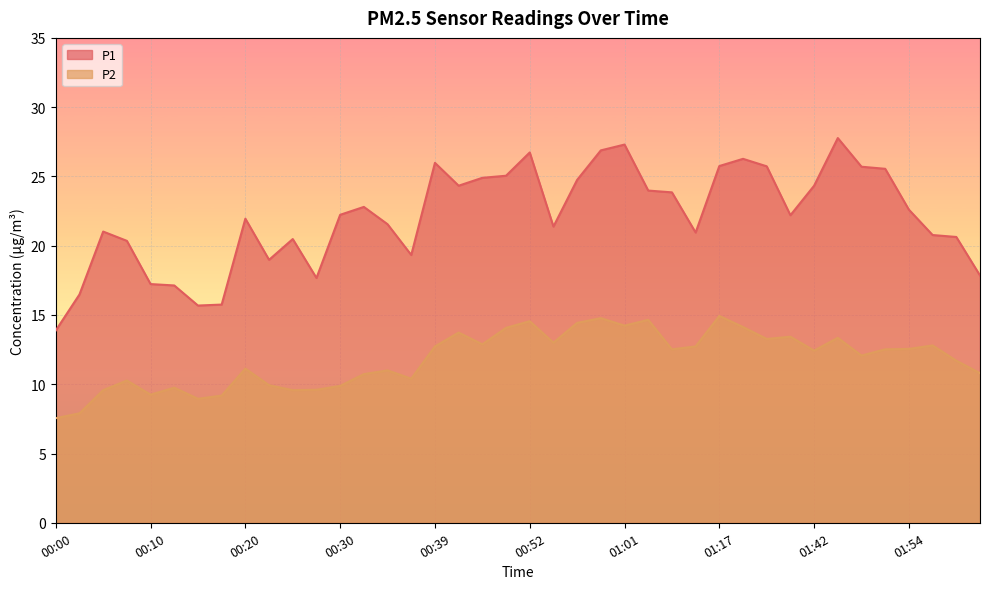

True or false: P1 and P2 intersect in this chart.

False